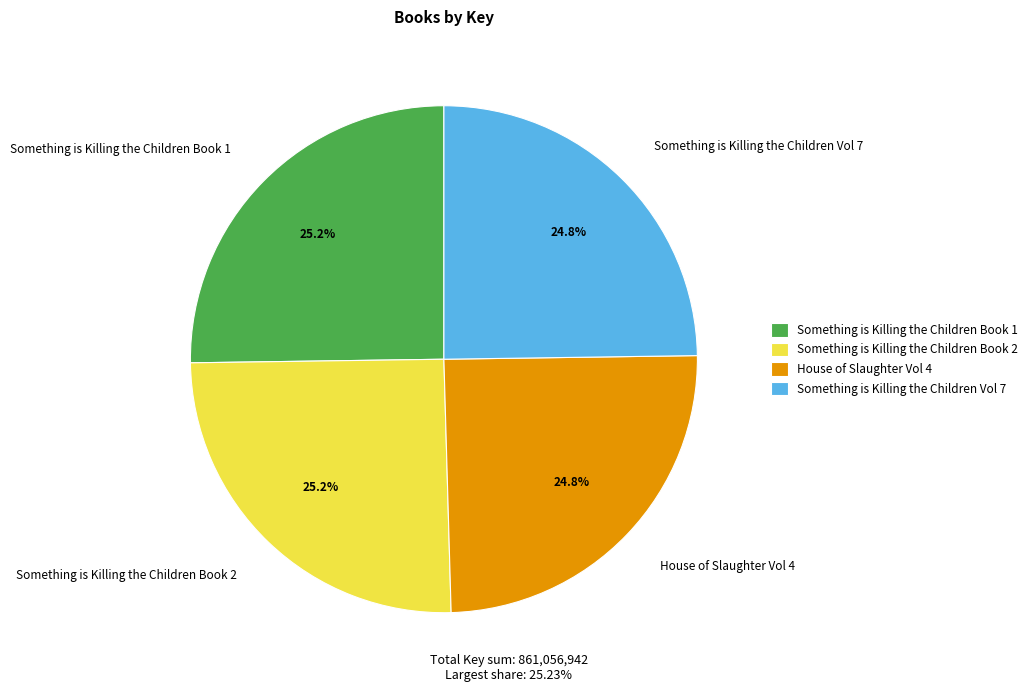

What percentage do House of Slaughter Vol 4 and Something is Killing the Children Book 2 together represent?

50.0%